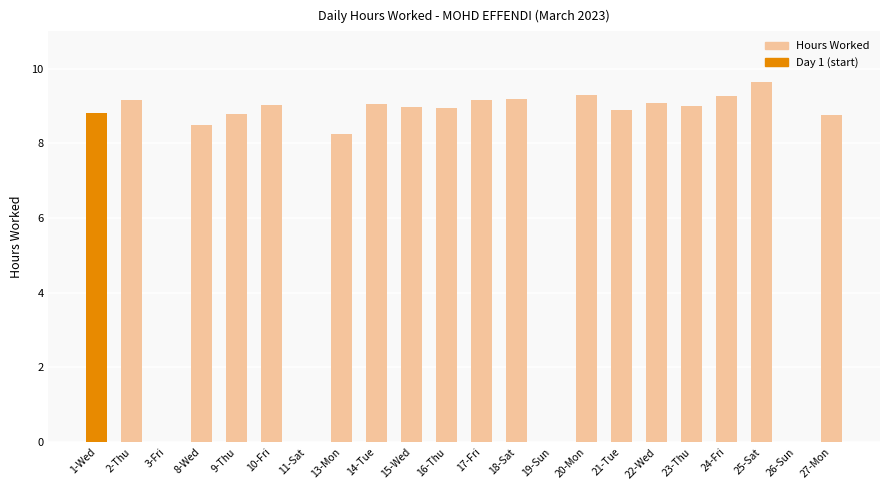

What value does the data have at 9-Thu?

8.8